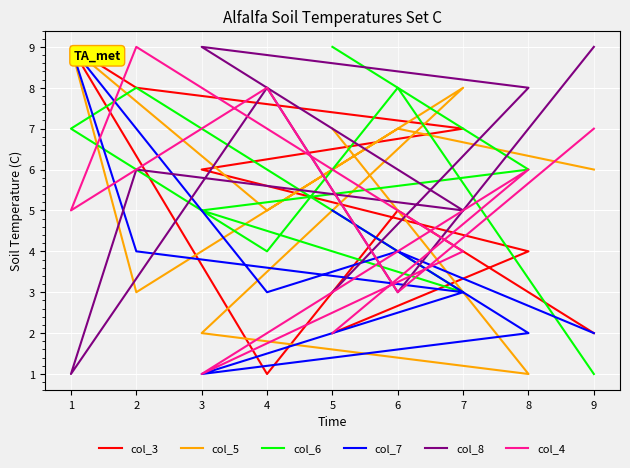

Where is the first local minimum for col_6?

7